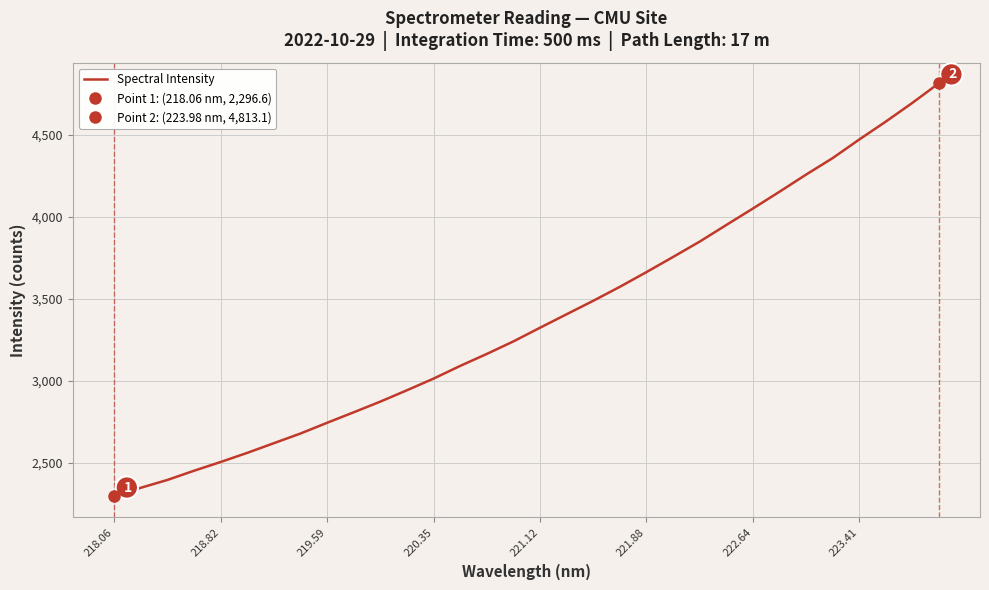

The value of Spectral Intensity at 222.64 is 2169.7. True or false?

False